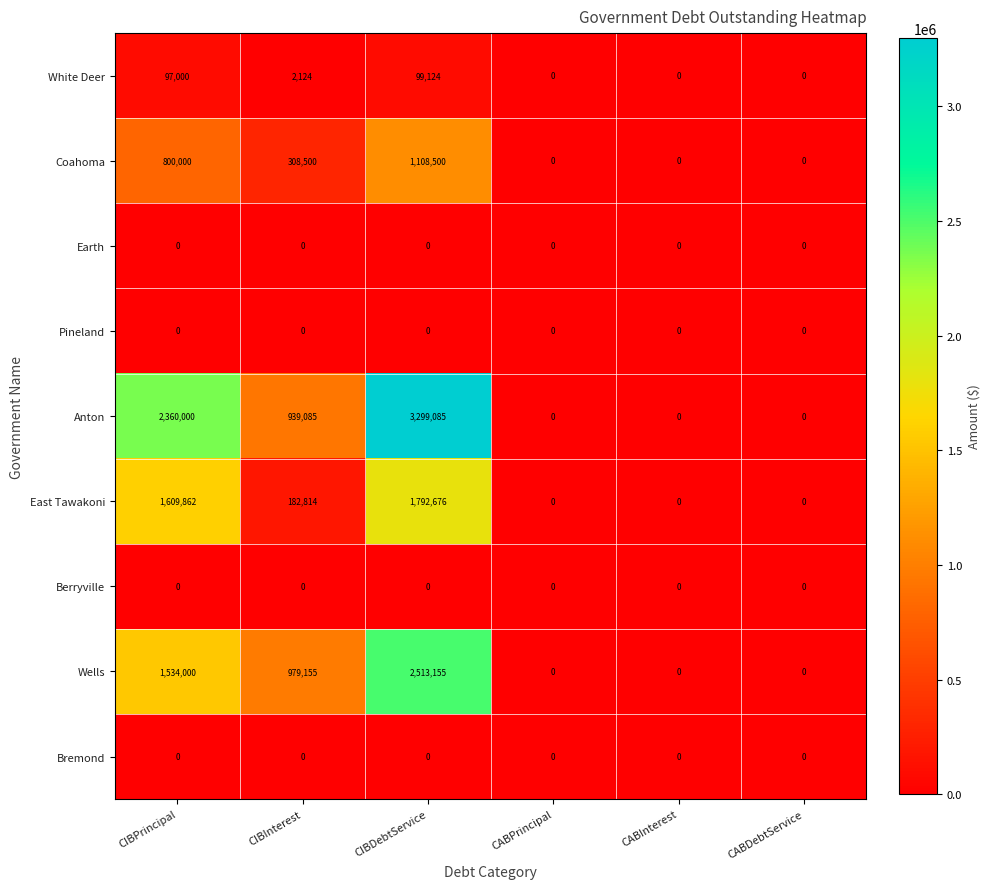

The value of Berryville at CABDebtService is 0. True or false?

True